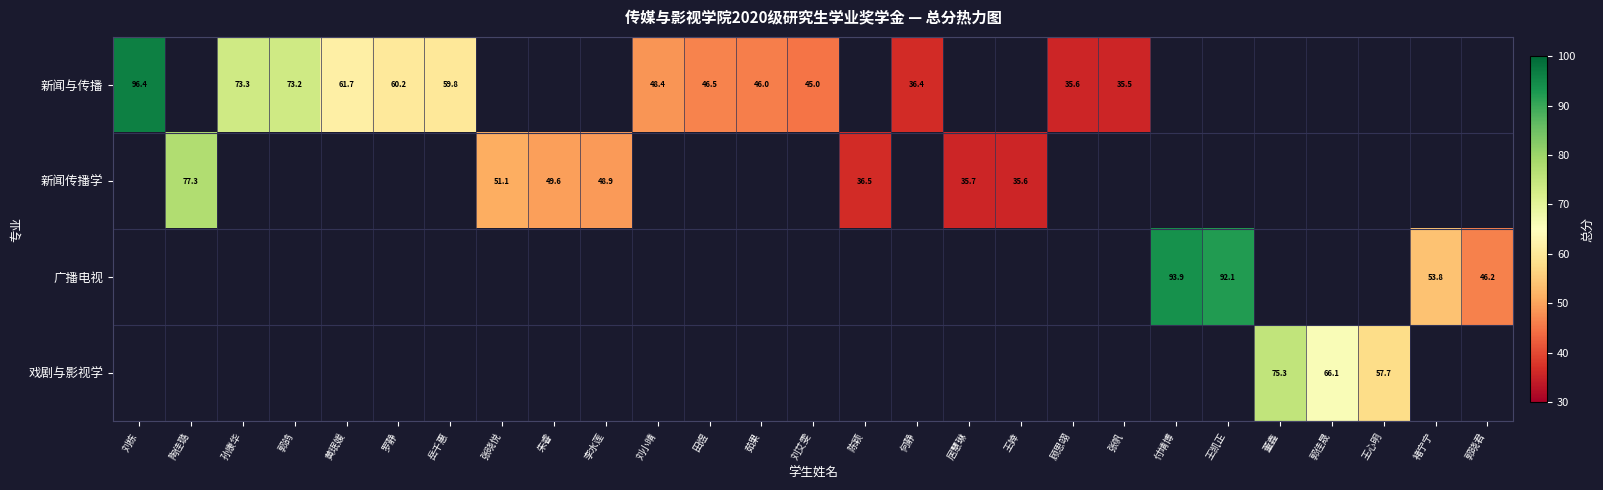

The 戏剧与影视学 series shows 75.3 at 董鑫. True or false?

True